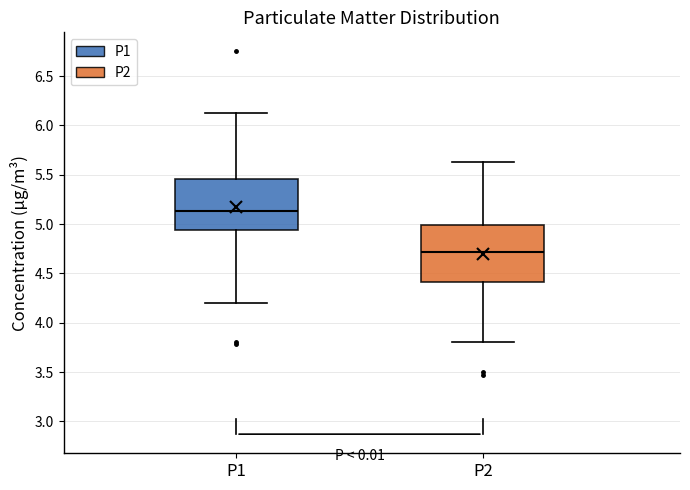

Which box's median line is the highest?

P1